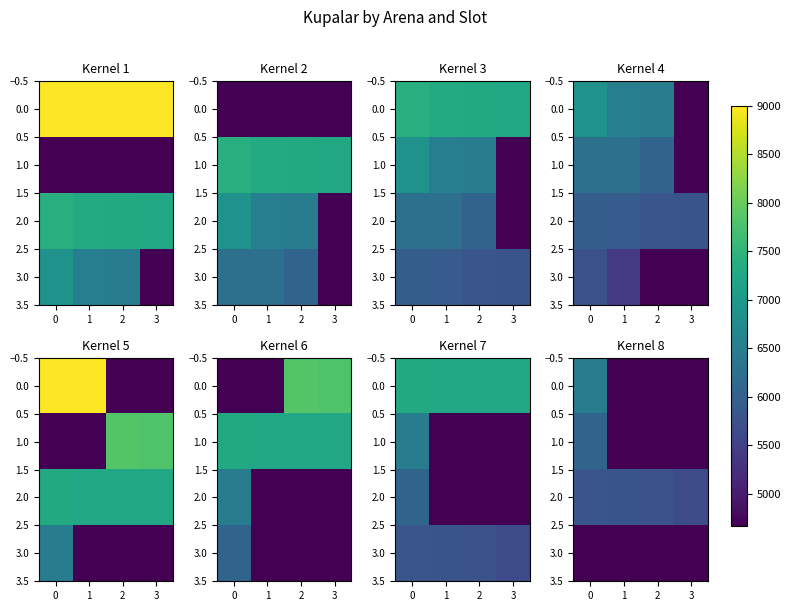

How many values in the 1.0 series exceed 0?

1